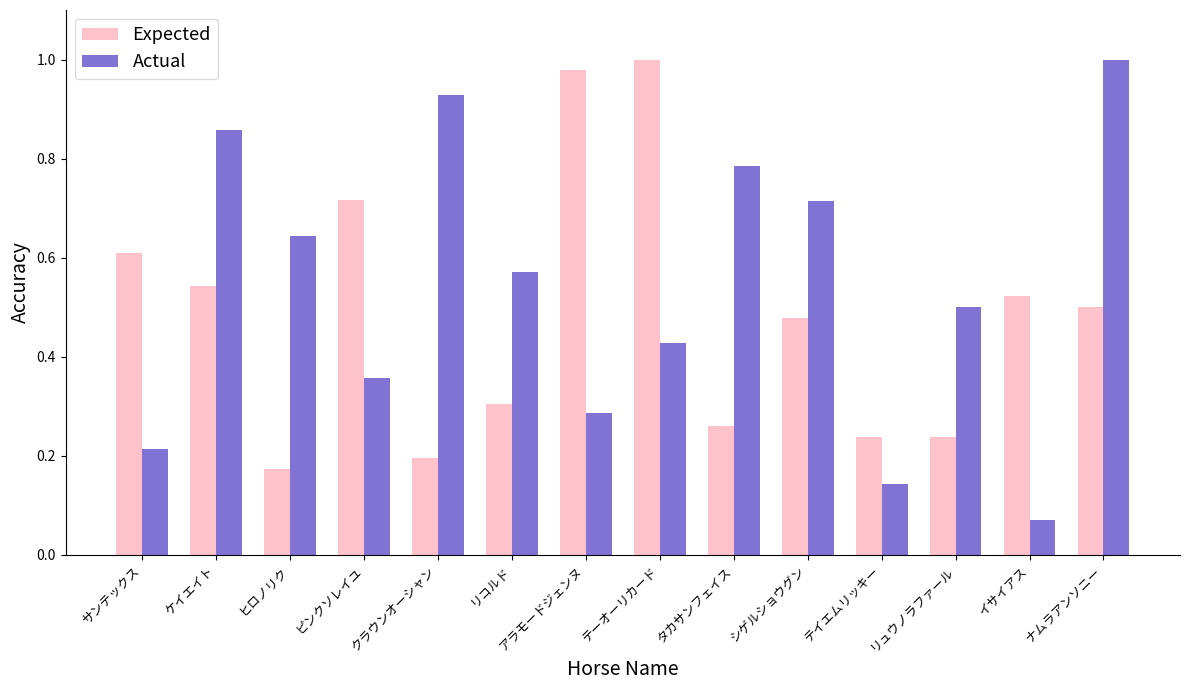

At ヒロノリク, list the series in order from largest to smallest.

Actual, Expected